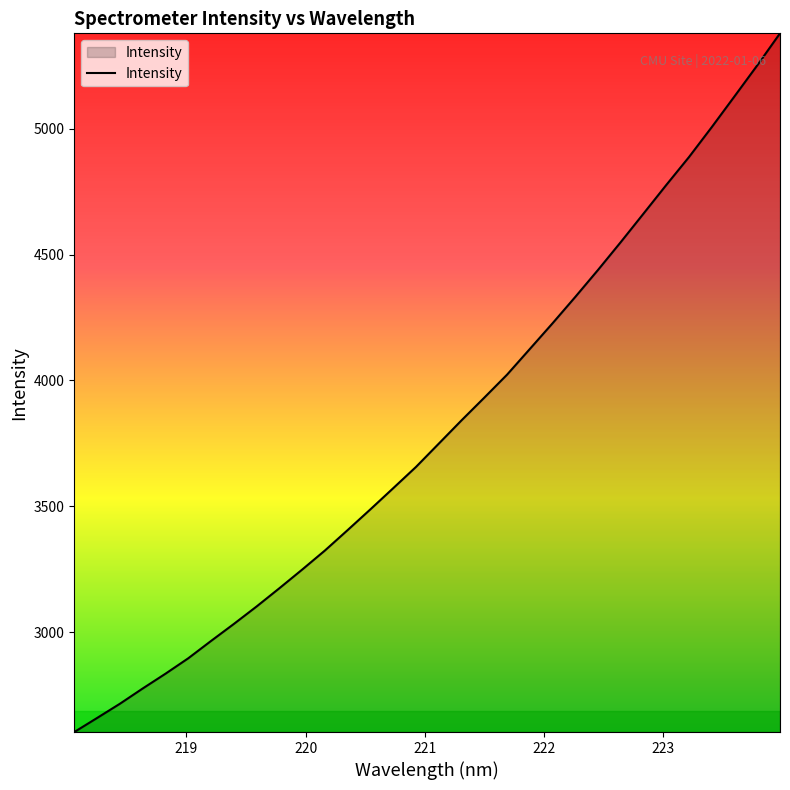

What is the difference between the maximum and minimum values?

2777.1